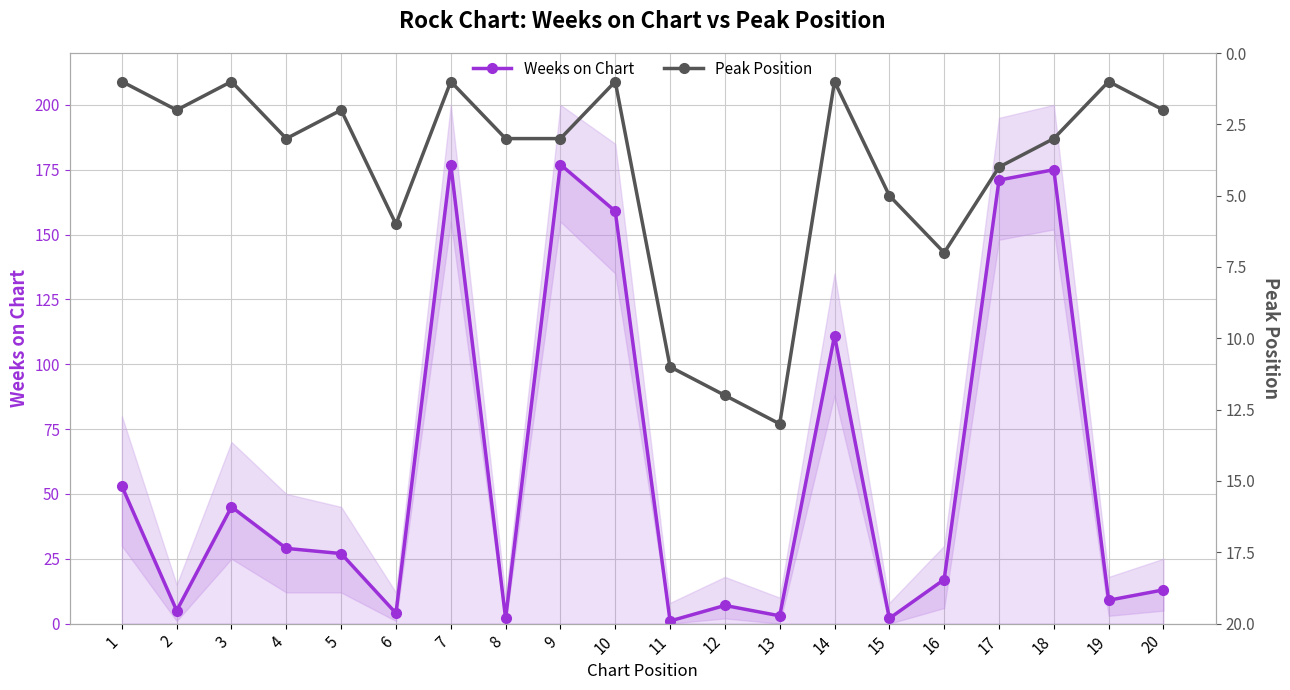

Rank the series by their maximum value, from highest to lowest.

Weeks on Chart, Peak Position